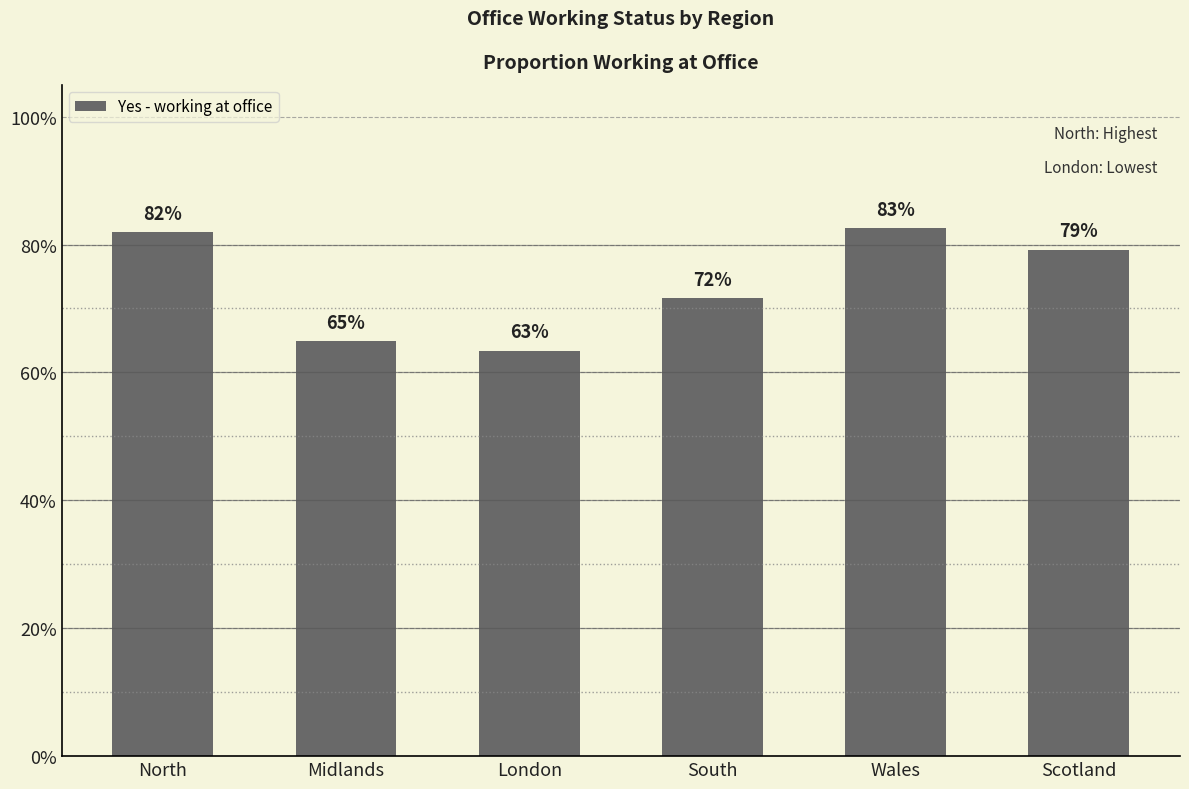

What is the approximate value at South?

0.7